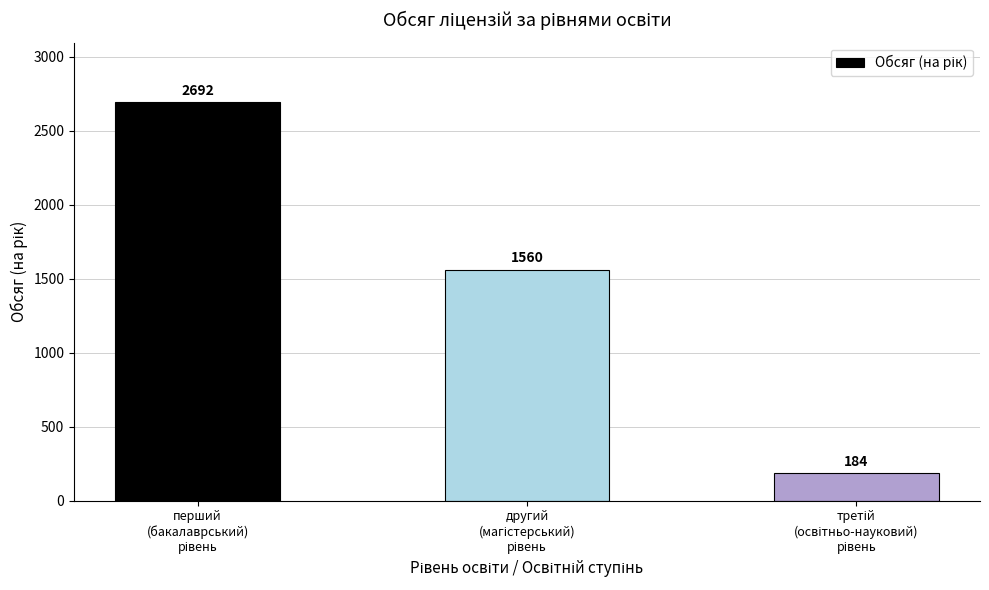

How many values are between 184 and 2692?

3